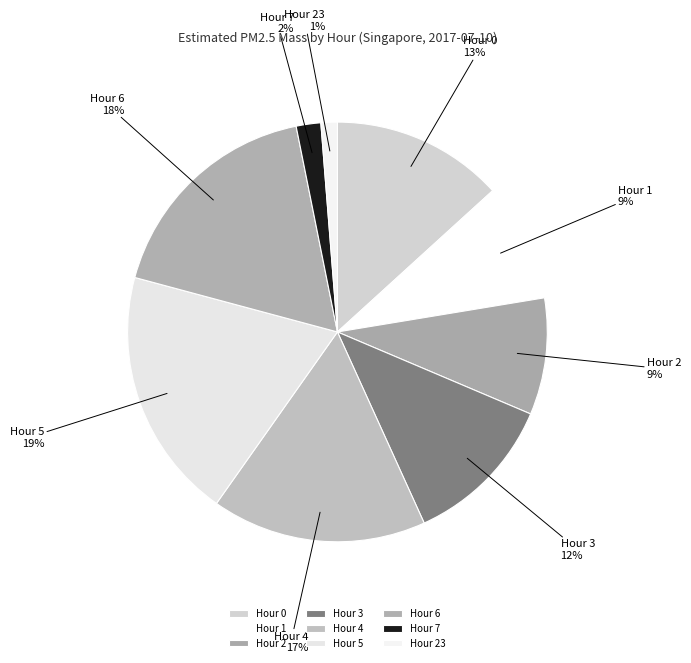

Between Hour 1 and Hour 23, which is larger?

Hour 1